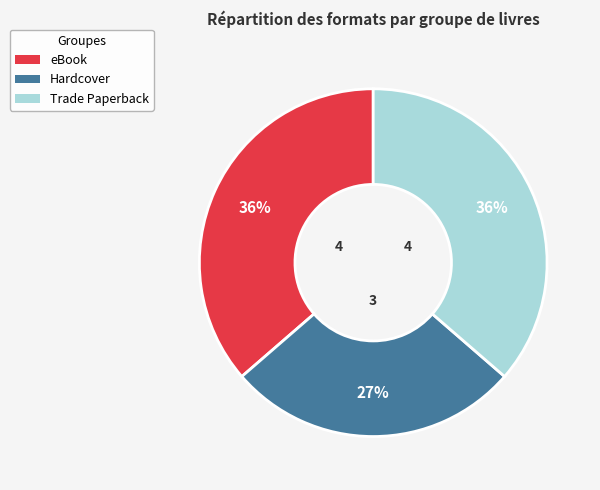

Combined, do Hardcover and eBook account for over 50%?

Yes